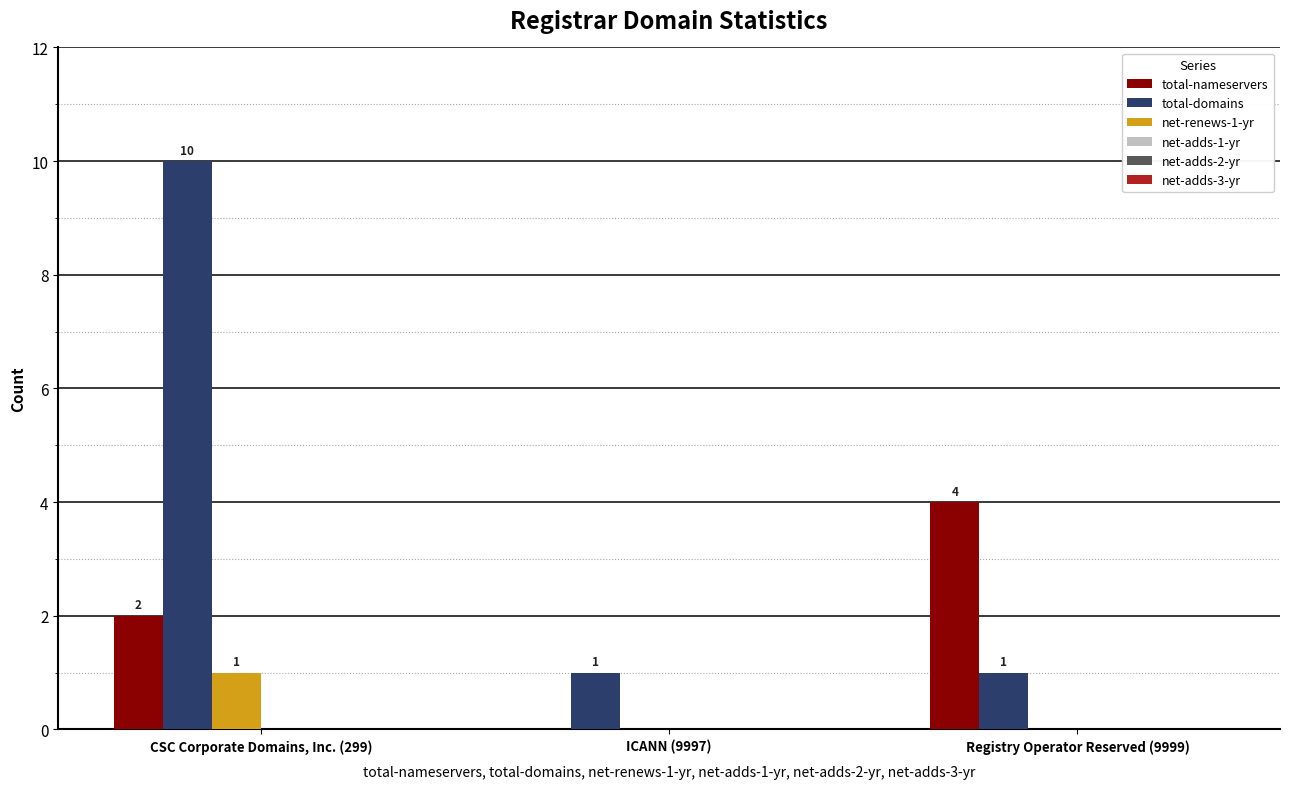

Which series has the widest spread of values?

total-domains